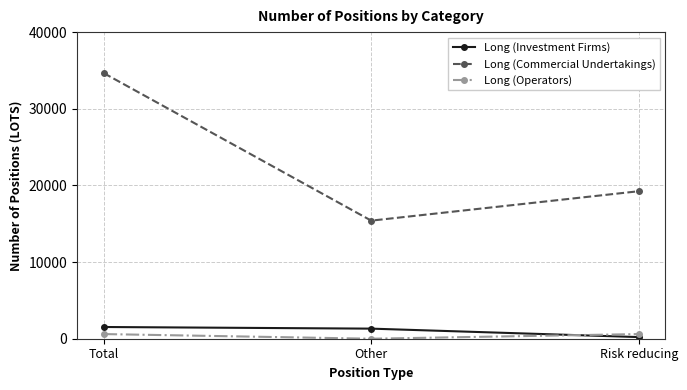

The value of Long (Investment Firms) at Total is 1529.0. True or false?

True